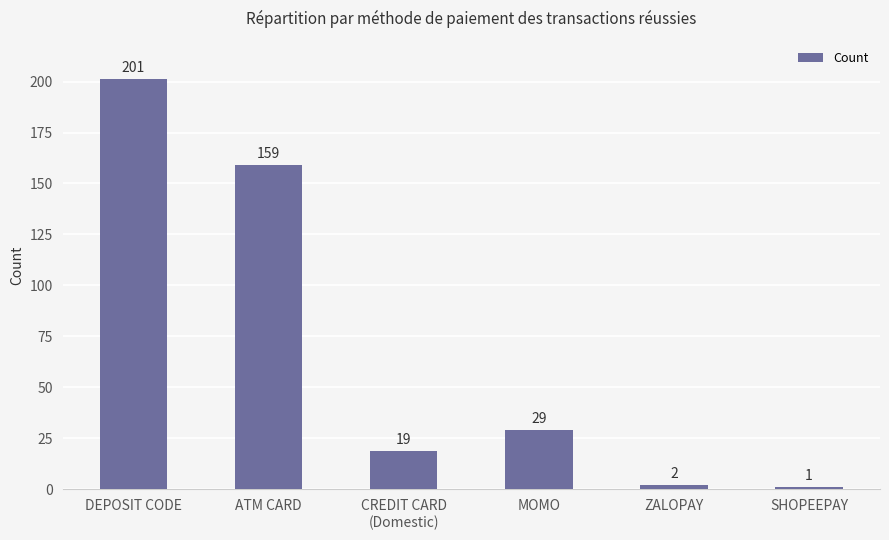

What position from the right is MOMO?

3